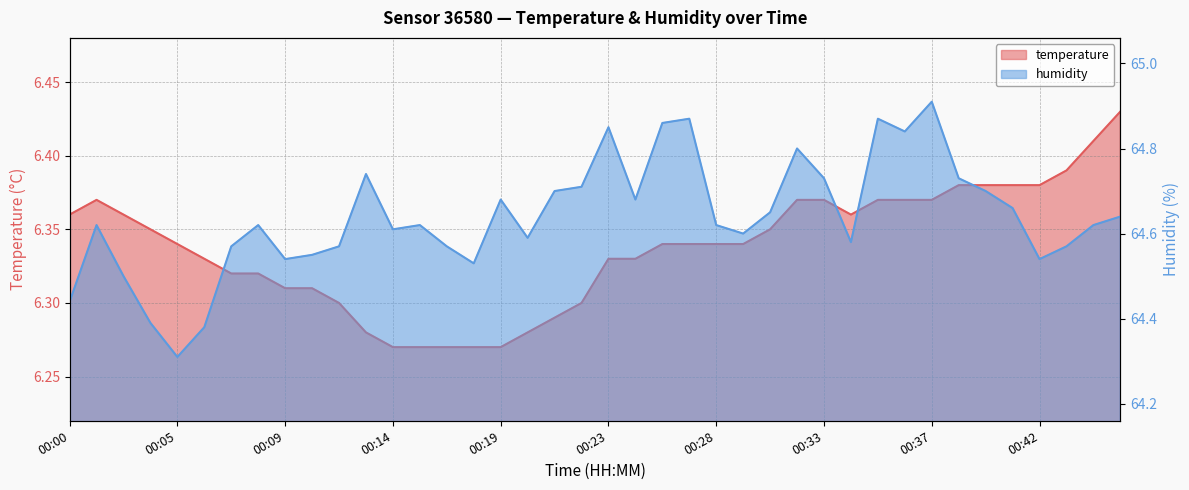

What is the value of the humidity point at the 19th from the left?

64.7